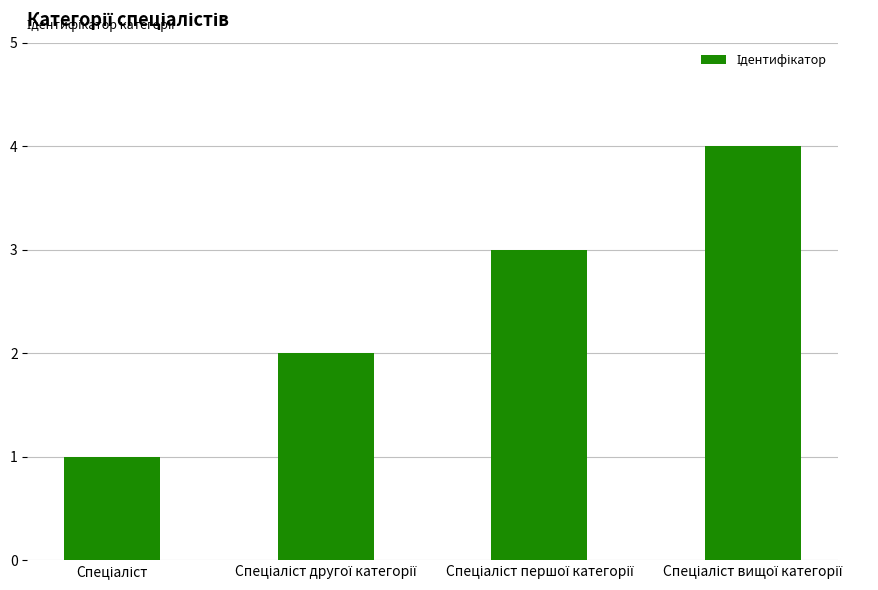

What is the greatest value displayed?

4